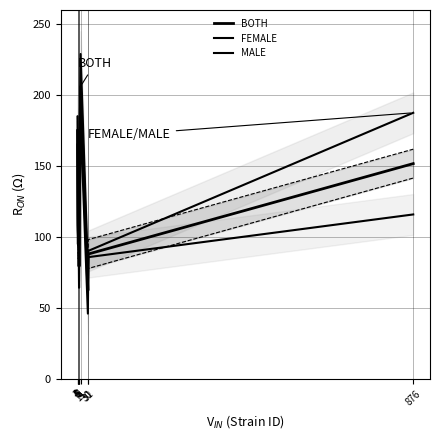

At which label does MALE first exceed 134?

3